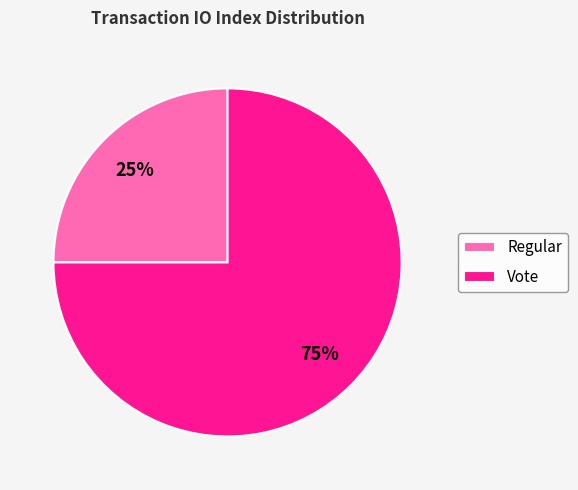

Which slice is the largest?

Vote